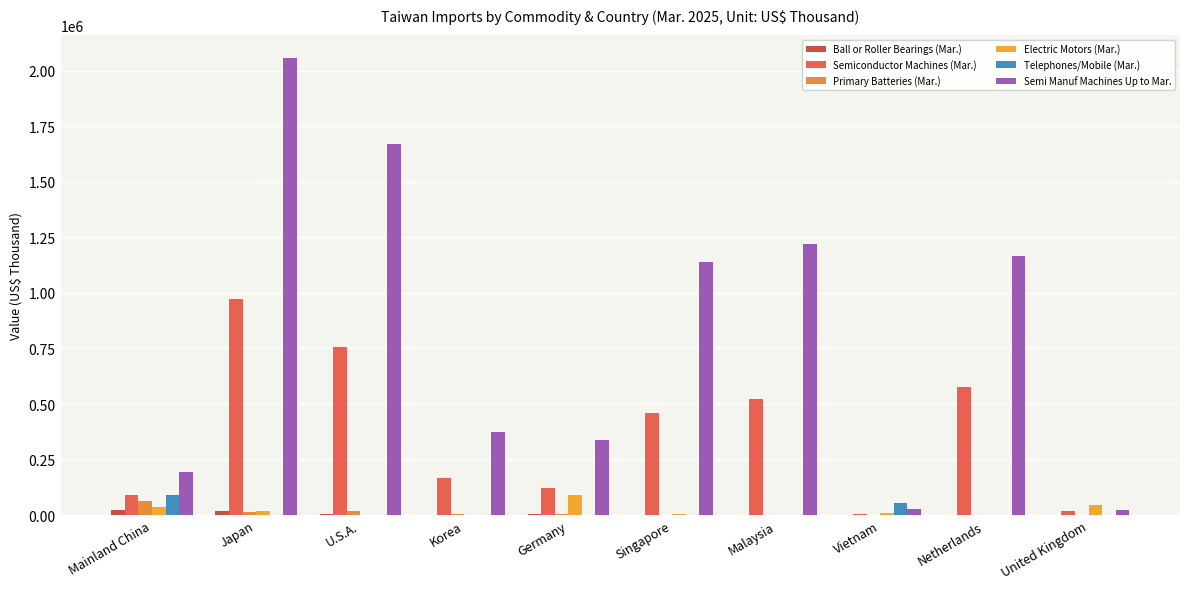

Which series changed the most between U.S.A. and Netherlands?

Semi Manuf Machines Up to Mar.